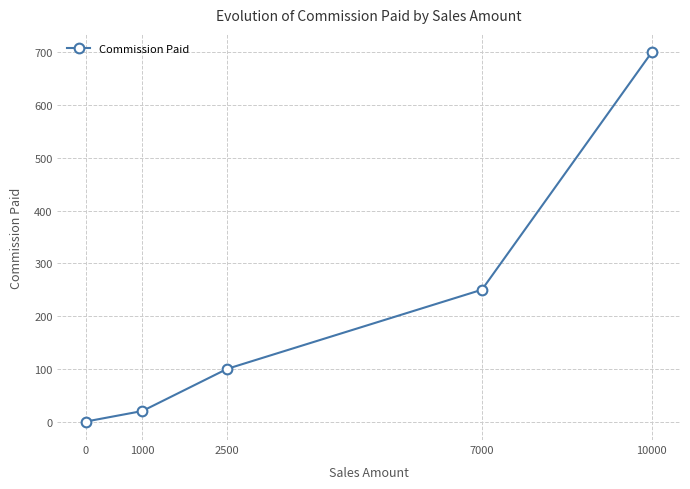

At which category does the chart reach its peak across all series?

10000